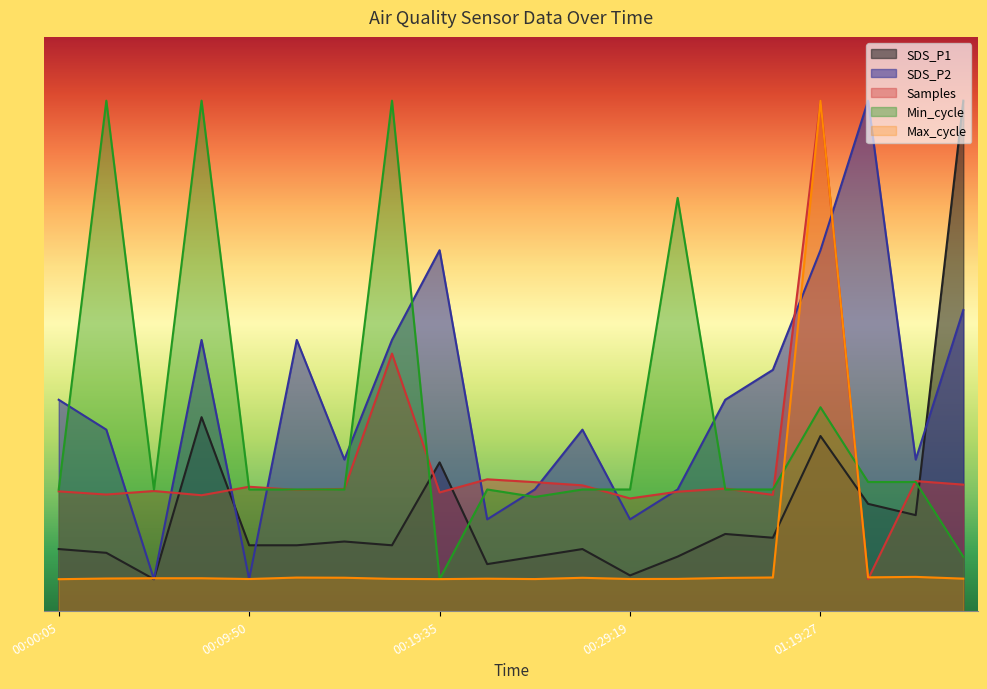

Which series has the widest spread of values?

SDS_P1